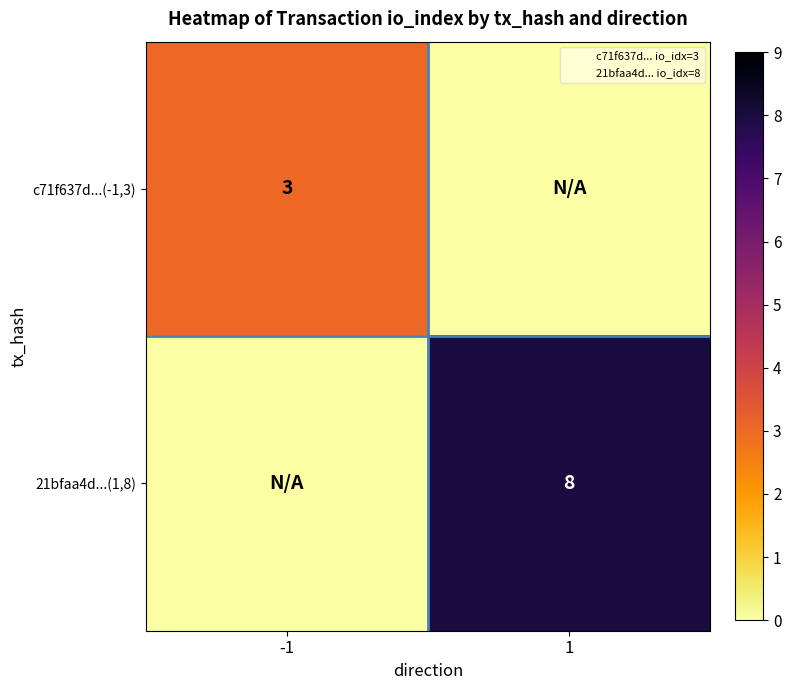

List the labels in order of c71f637d...(-1,3) value, largest first.

-1, 1